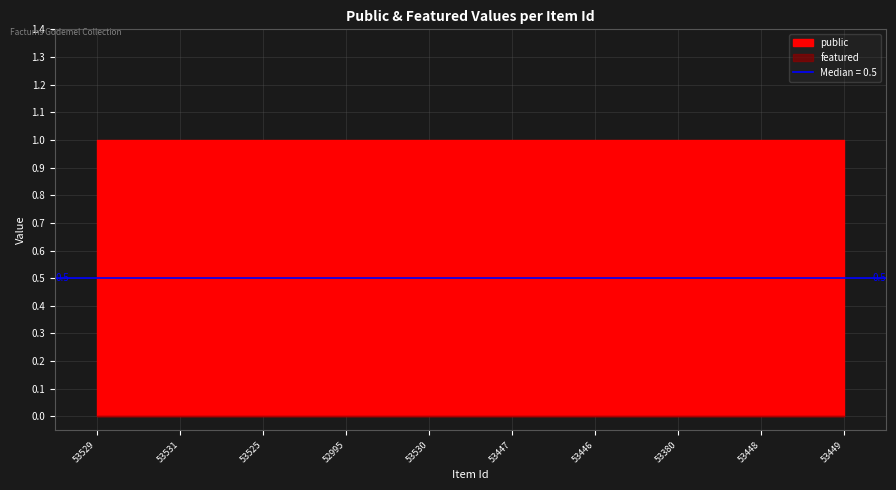

Reading right to left, transcribe all the data shown in this chart.

public: 53449=1	53448=1	53380=1	53446=1	53447=1	53530=1	52995=1	53525=1	53531=1	53529=1
featured: 53449=0	53448=0	53380=0	53446=0	53447=0	53530=0	52995=0	53525=0	53531=0	53529=0